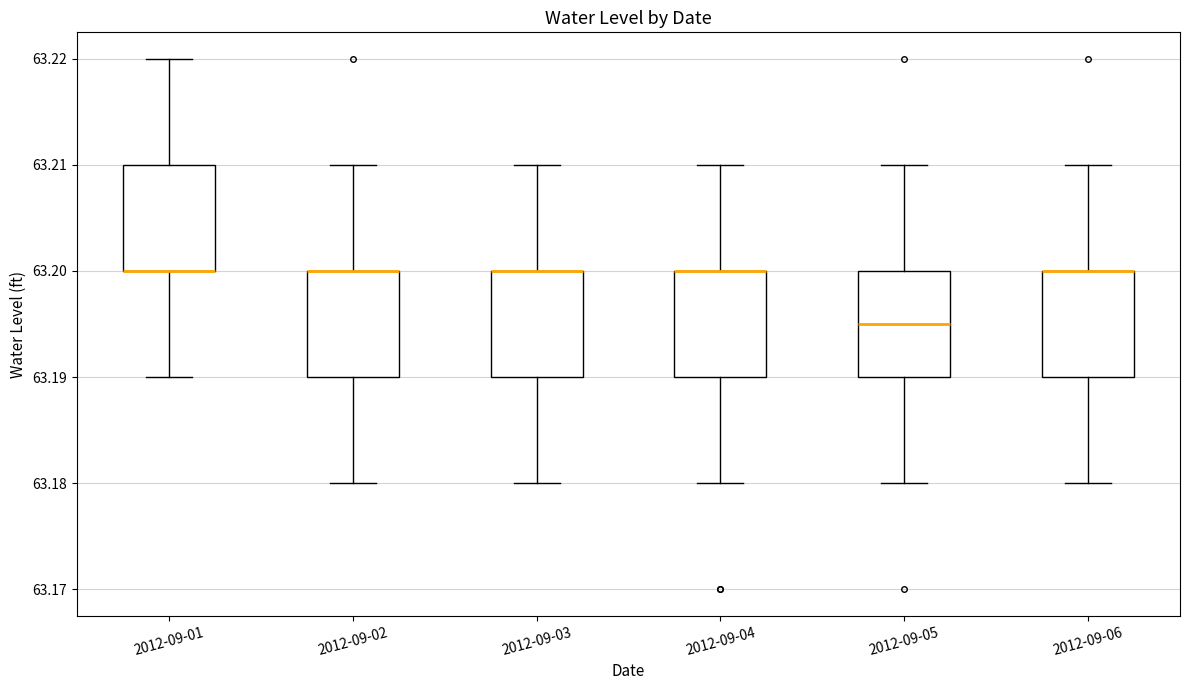

Reading left to right, read every box against the y-axis: the position of its median line, the range the box covers, and the ends of its whiskers. The values are not printed on the chart, so give them approximately, as read against the axis.

2012-09-01: median 63.200 (drawn on the box's lower edge), box 63.200 to 63.210, whiskers 63.190 to 63.220
2012-09-02: median 63.200 (drawn on the box's upper edge), box 63.190 to 63.200, whiskers 63.180 to 63.210
2012-09-03: median 63.200 (drawn on the box's upper edge), box 63.190 to 63.200, whiskers 63.180 to 63.210
2012-09-04: median 63.200 (drawn on the box's upper edge), box 63.190 to 63.200, whiskers 63.180 to 63.210
2012-09-05: median 63.195, box 63.190 to 63.200, whiskers 63.180 to 63.210
2012-09-06: median 63.200 (drawn on the box's upper edge), box 63.190 to 63.200, whiskers 63.180 to 63.210